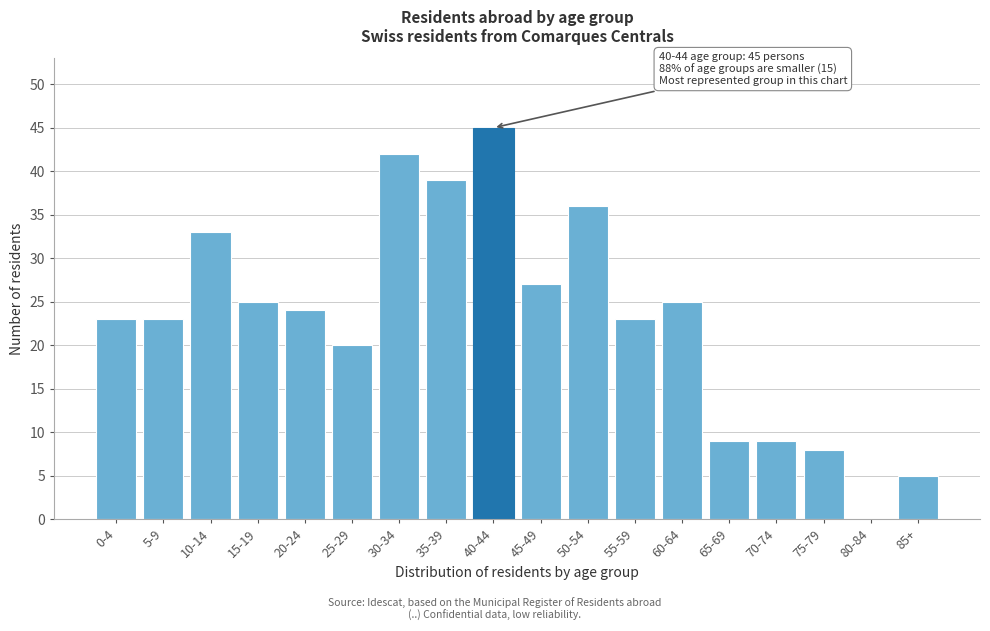

Reading left to right, what are all the values shown in this chart?

0-4=23	5-9=23	10-14=33	15-19=25	20-24=24	25-29=20	30-34=42	35-39=39	40-44=45	45-49=27	50-54=36	55-59=23	60-64=25	65-69=9	70-74=9	75-79=8	80-84=0	85+=5